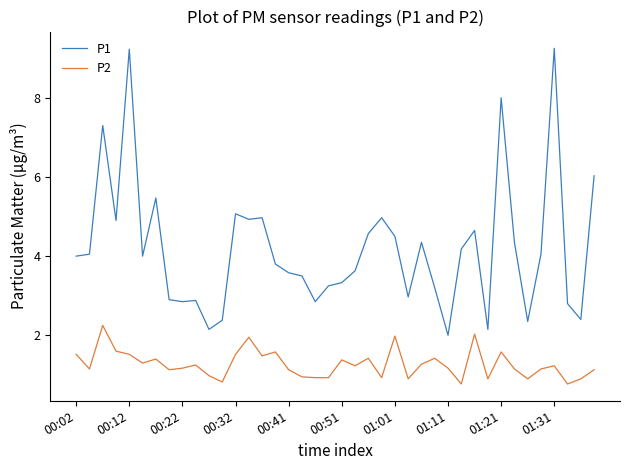

Which series has the largest total across all categories?

P1